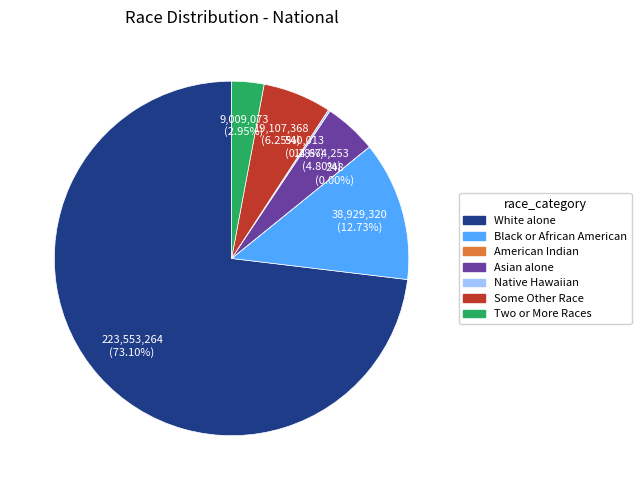

What is the largest slice in the pie chart?

White alone